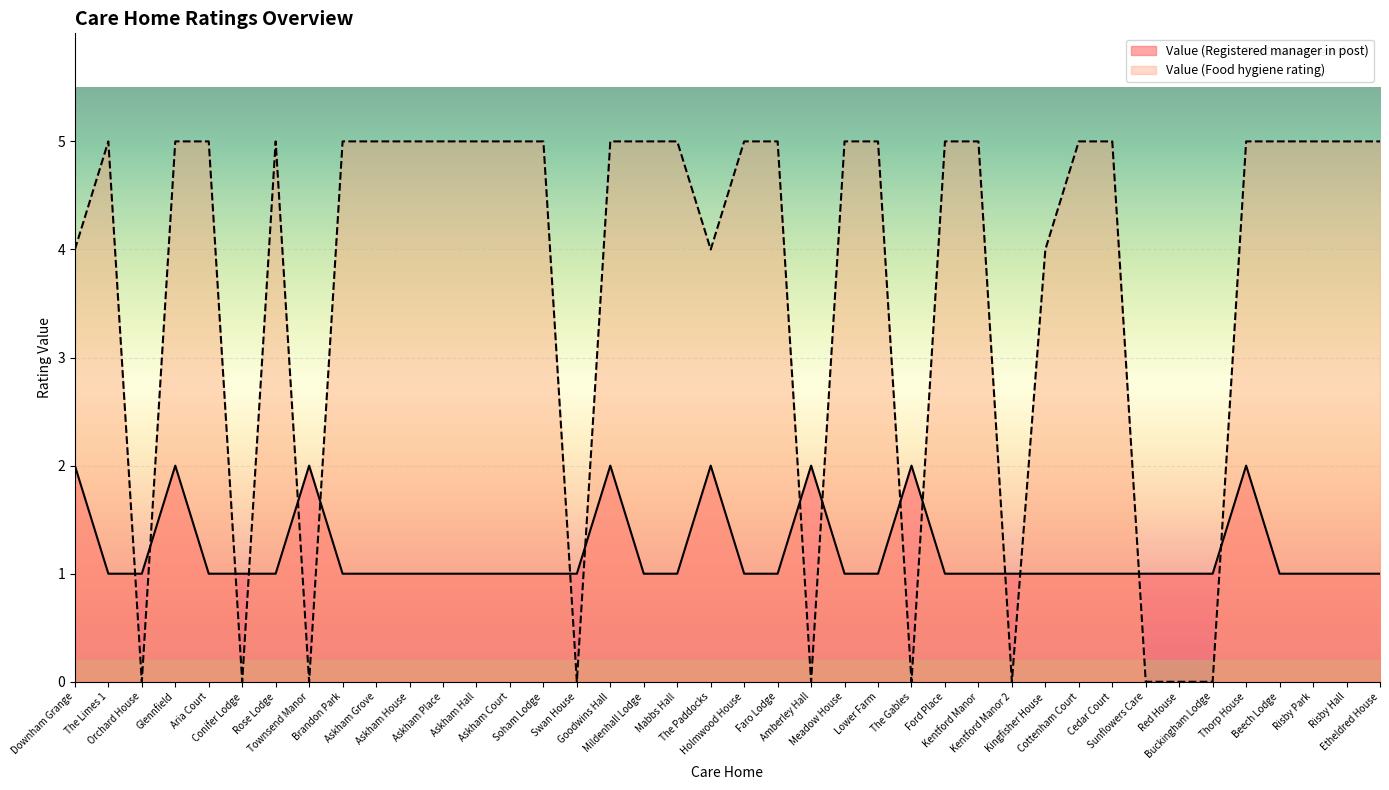

How many intersections are there between Value (Registered manager in post) and Value (Food hygiene rating)?

16